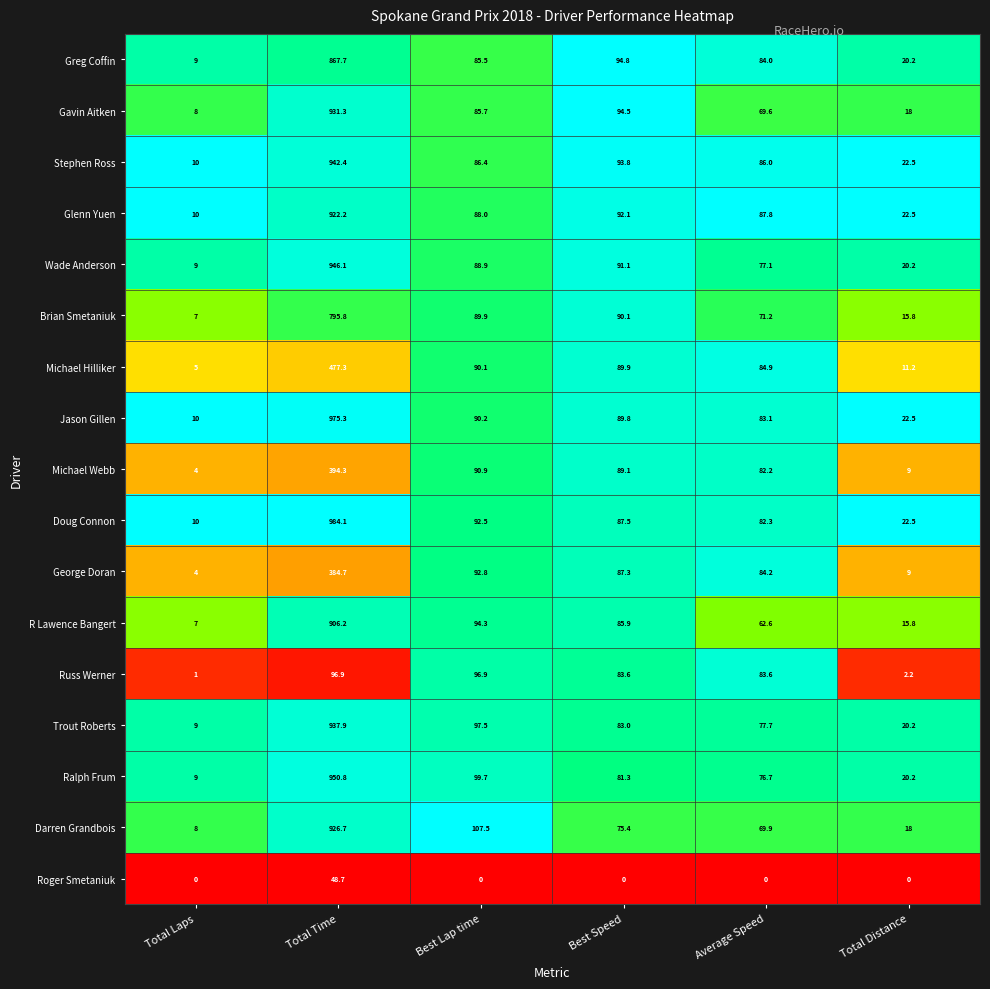

Rank the series at Total Time from lowest to highest value.

Roger Smetaniuk, Russ Werner, George Doran, Michael Webb, Michael Hilliker, Brian Smetaniuk, Greg Coffin, R Lawence Bangert, Glenn Yuen, Darren Grandbois, Gavin Aitken, Trout Roberts, Stephen Ross, Wade Anderson, Ralph Frum, Jason Gillen, Doug Connon